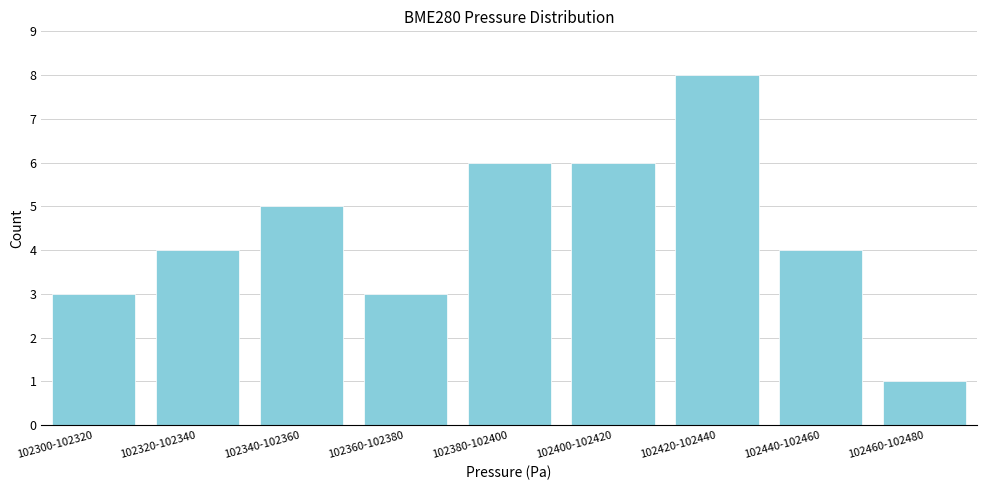

Reading right to left, list all the values displayed in this chart.

102460-102480=1	102440-102460=4	102420-102440=8	102400-102420=6	102380-102400=6	102360-102380=3	102340-102360=5	102320-102340=4	102300-102320=3